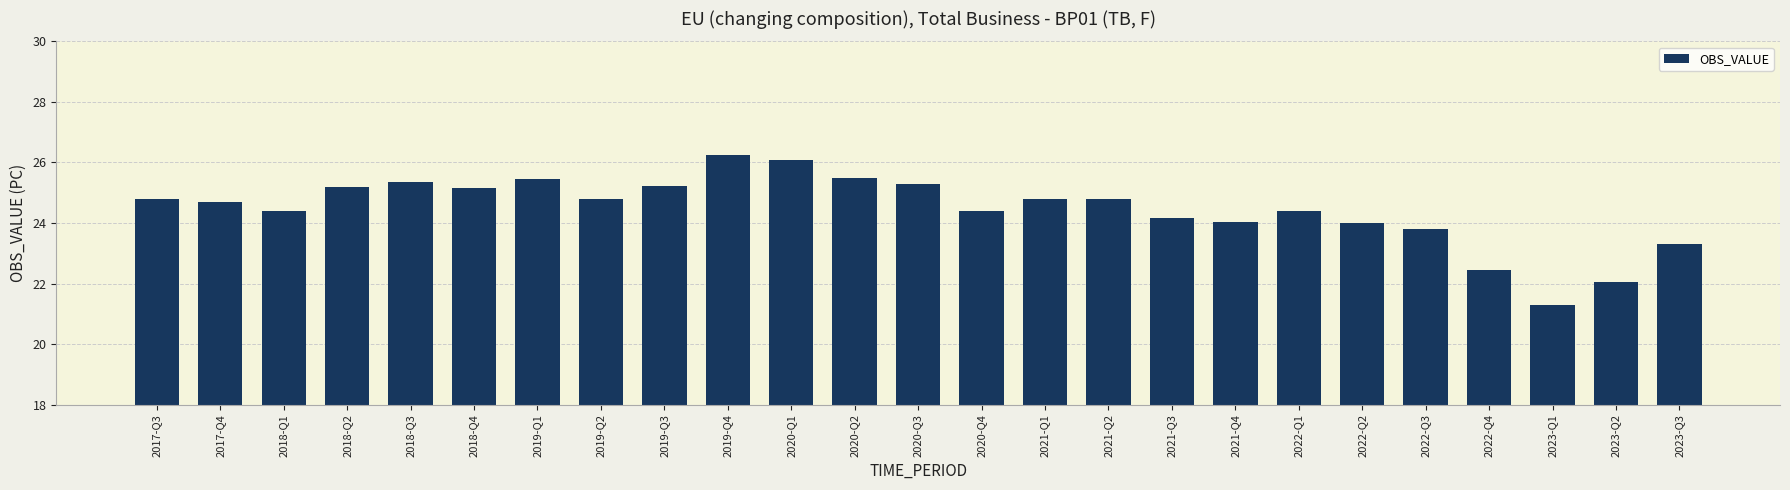

Where is the data nearest to the value 23?

2023-Q3